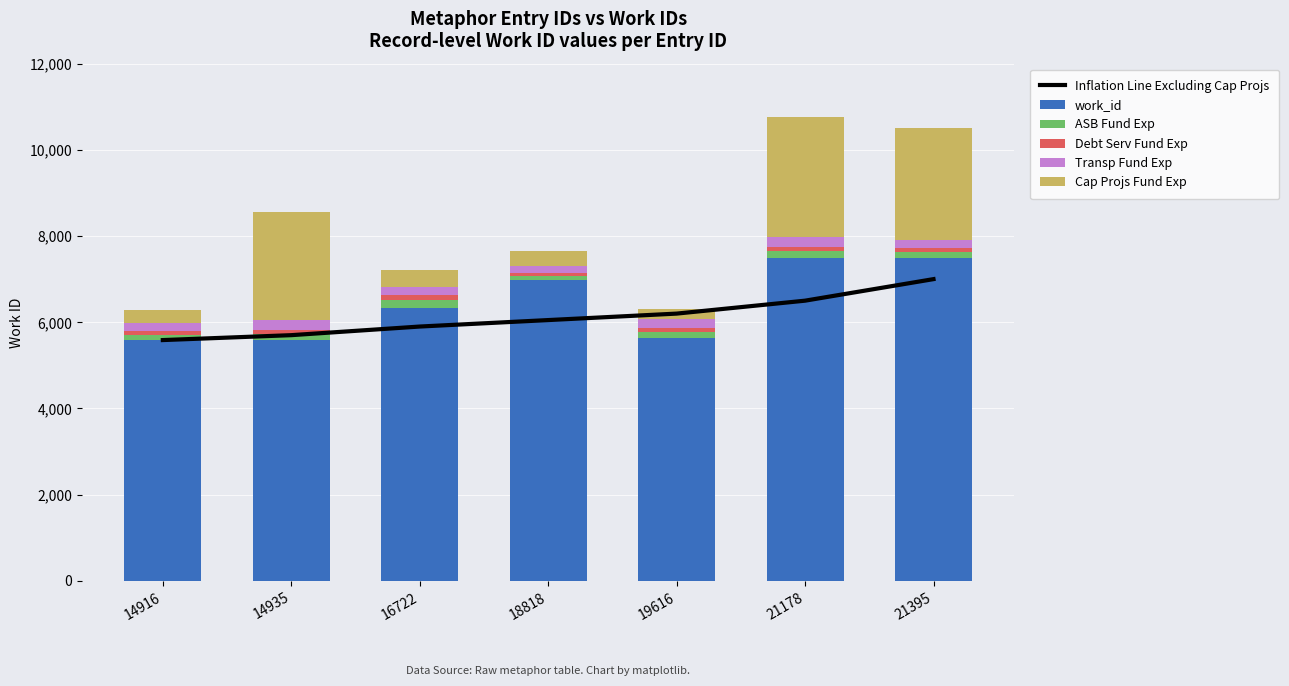

What is the difference between the highest and lowest values at 14916?

5506